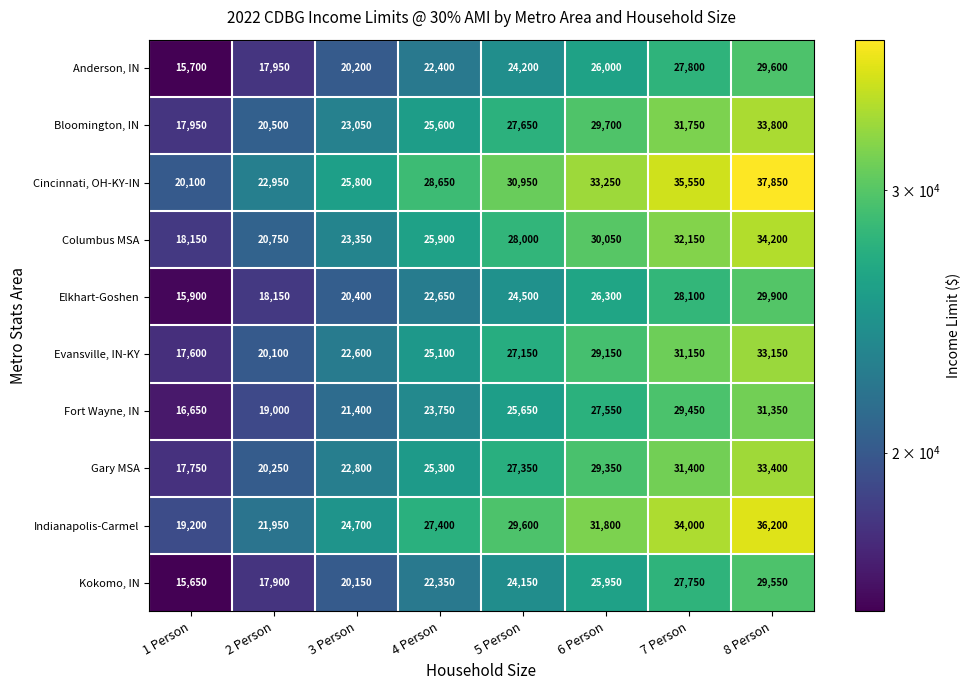

What is the difference between the second highest and minimum values in the Indianapolis-Carmel series?

14800